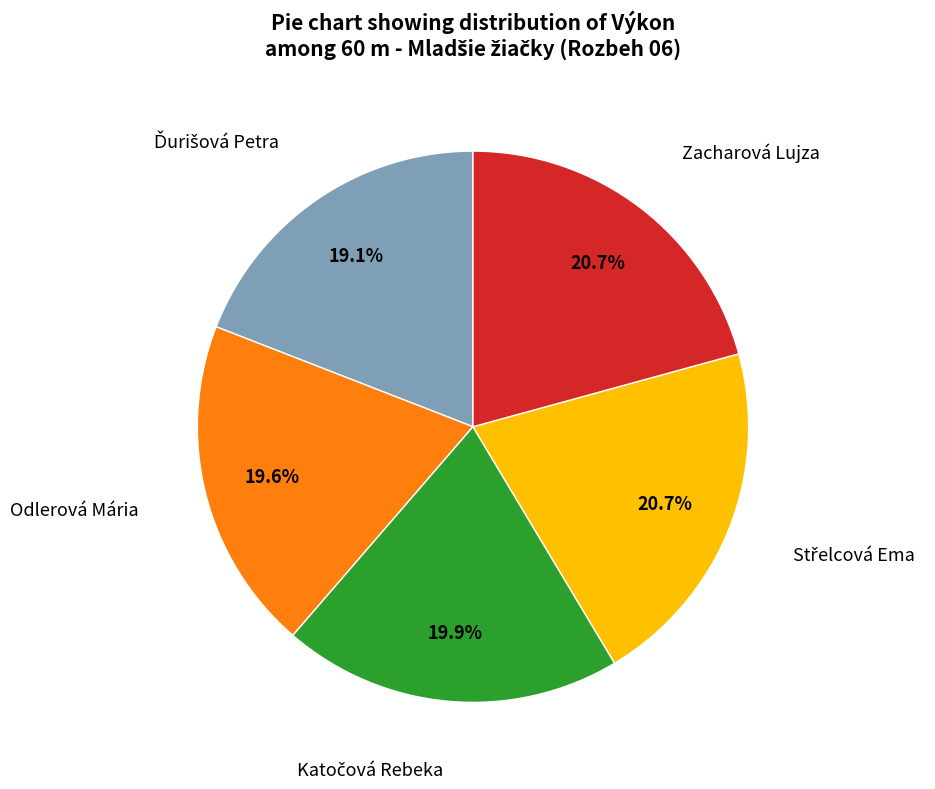

Is there any slice that represents more than half of the pie?

No